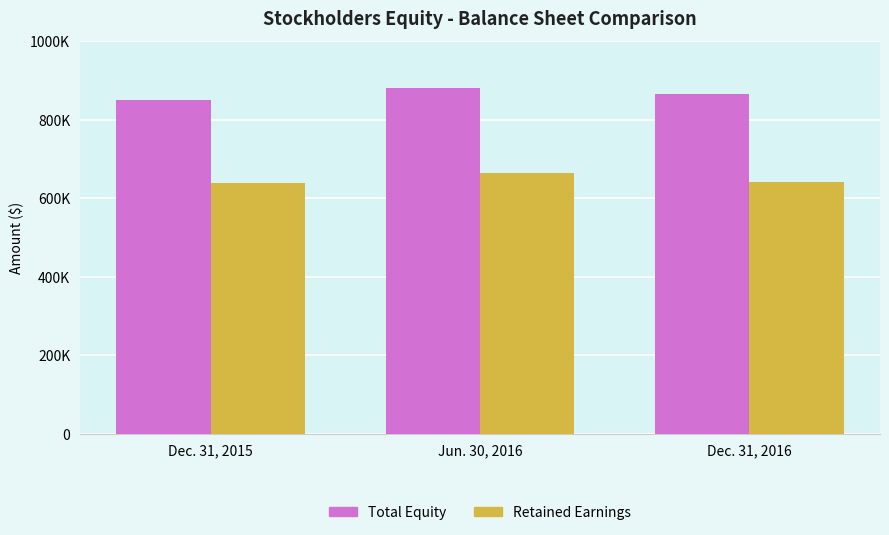

The value of Total Equity at Dec. 31, 2015 is 316866. True or false?

False